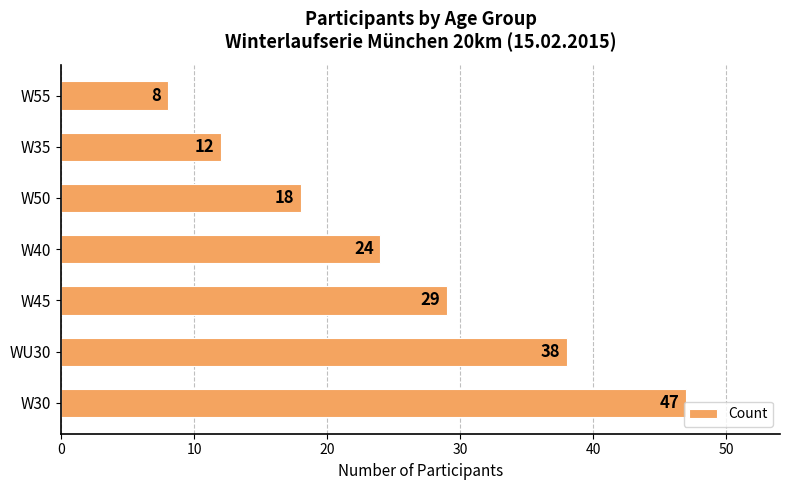

Rank the categories by value from highest to lowest.

W30, WU30, W45, W40, W50, W35, W55